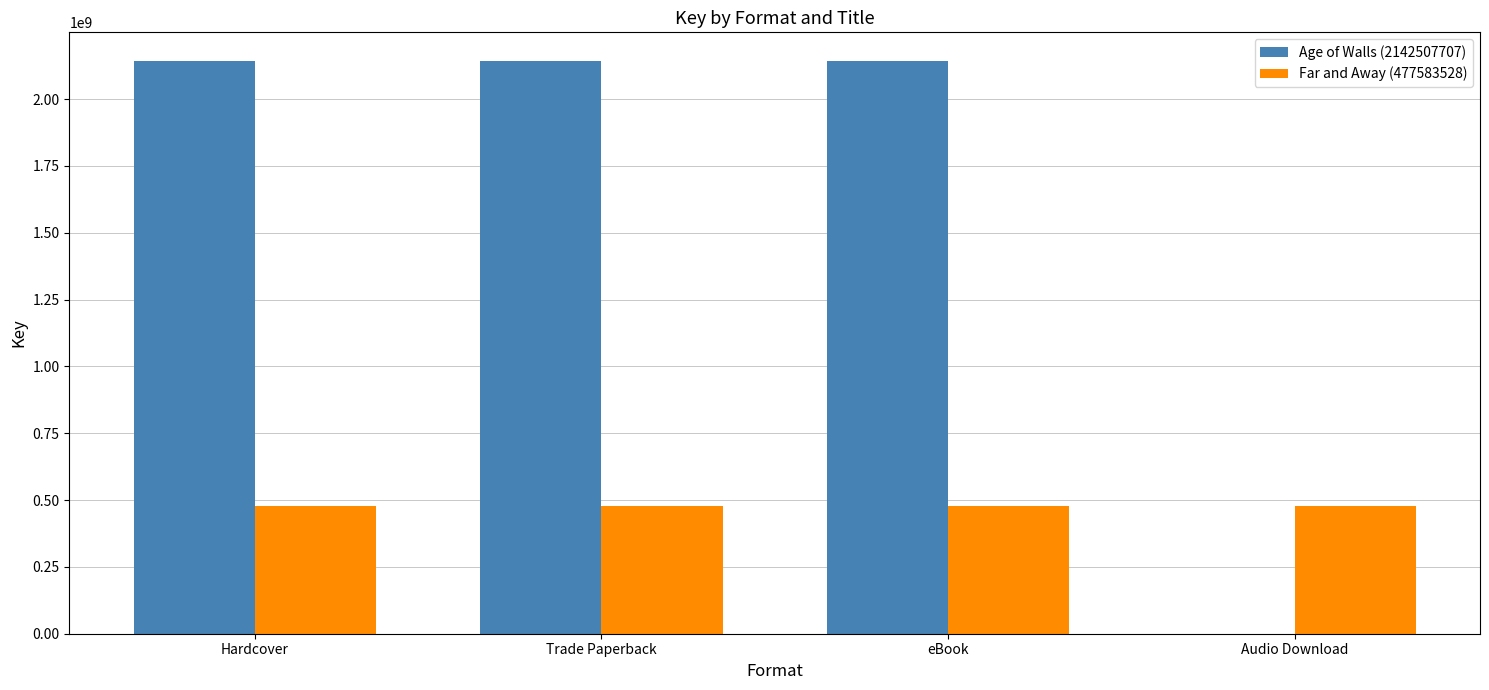

Which series has the largest total across all categories?

Age of Walls (2142507707)